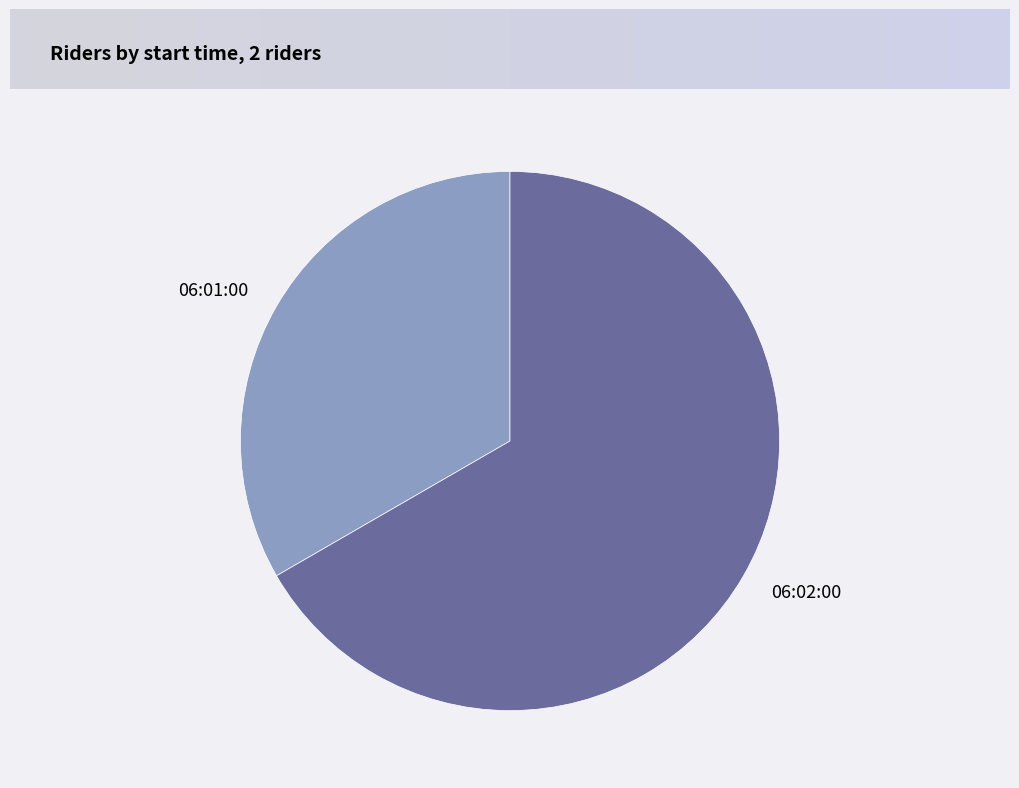

Which slice is the largest?

06:02:00